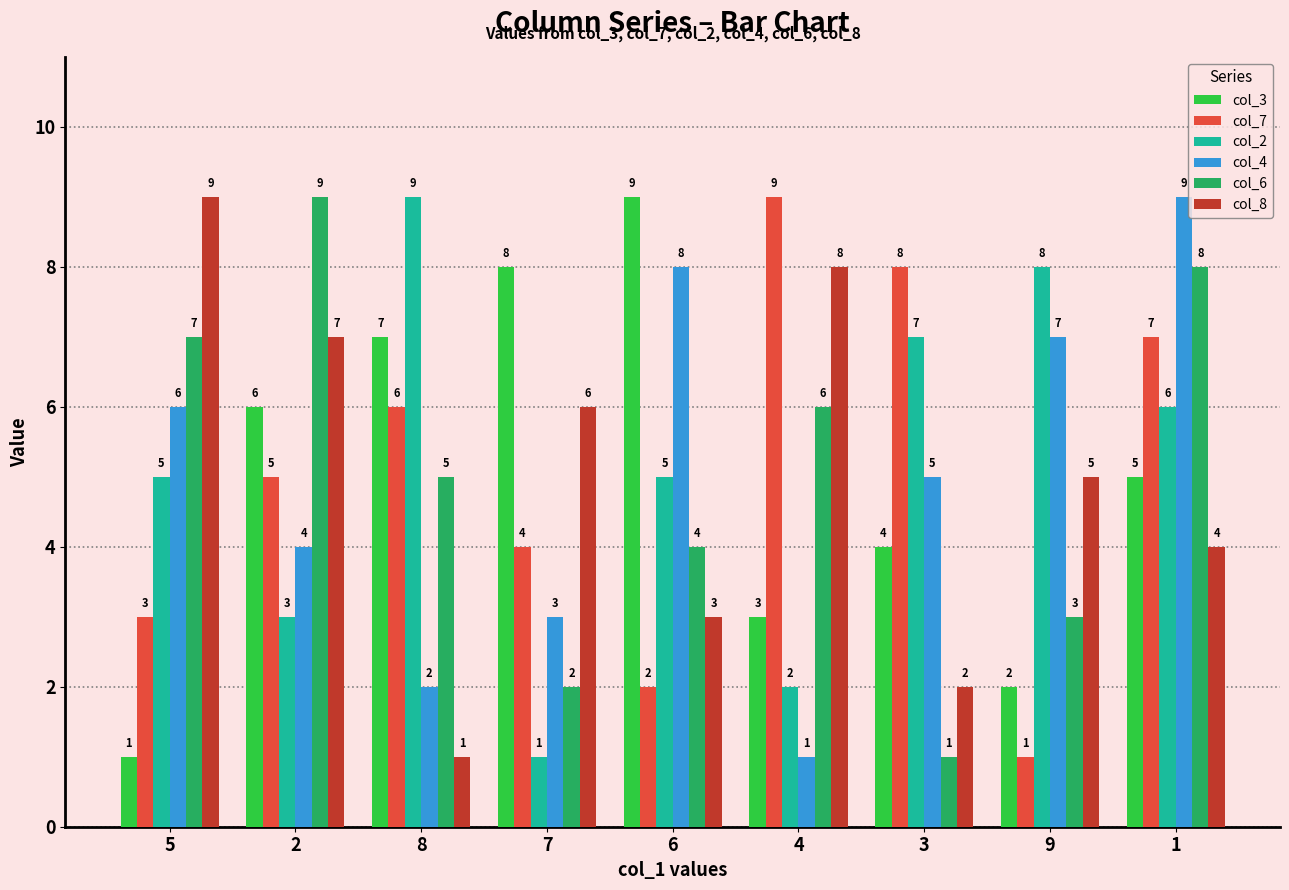

Are the bars grouped side by side (vs. stacked)?

Yes